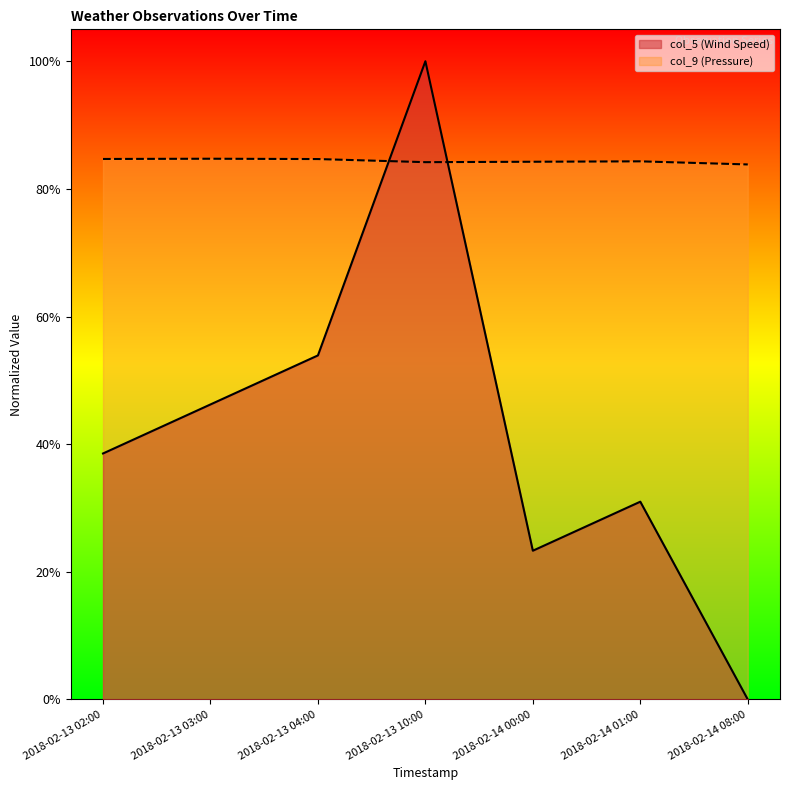

True or false: col_5 (Wind Speed) has a value of 0.0 at 2018-02-14 08:00.

True